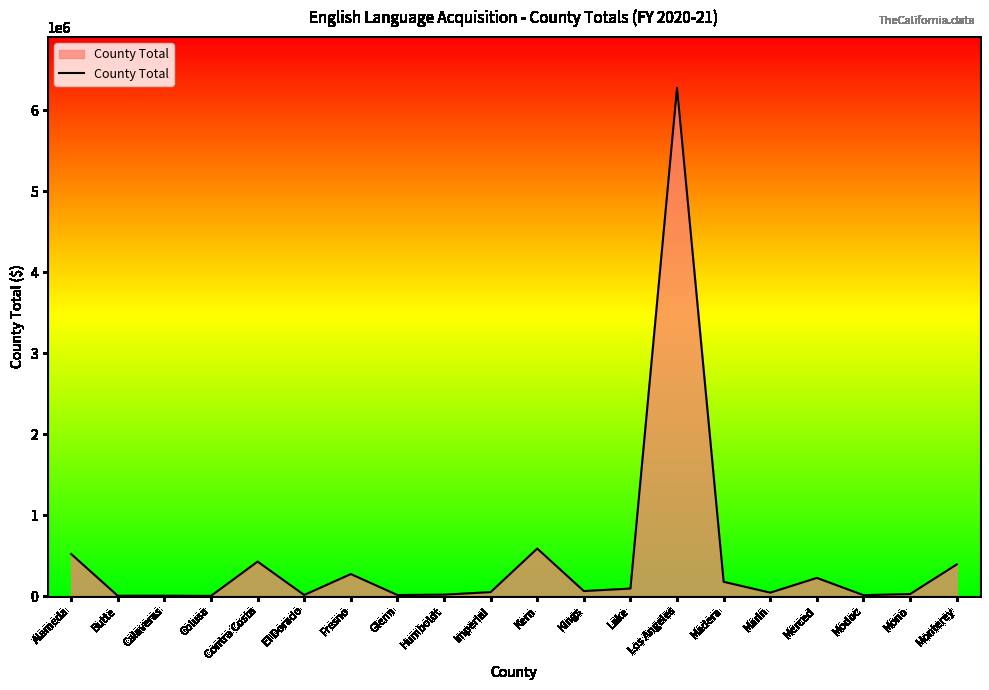

Which label corresponds to the largest value in the chart?

Los Angeles